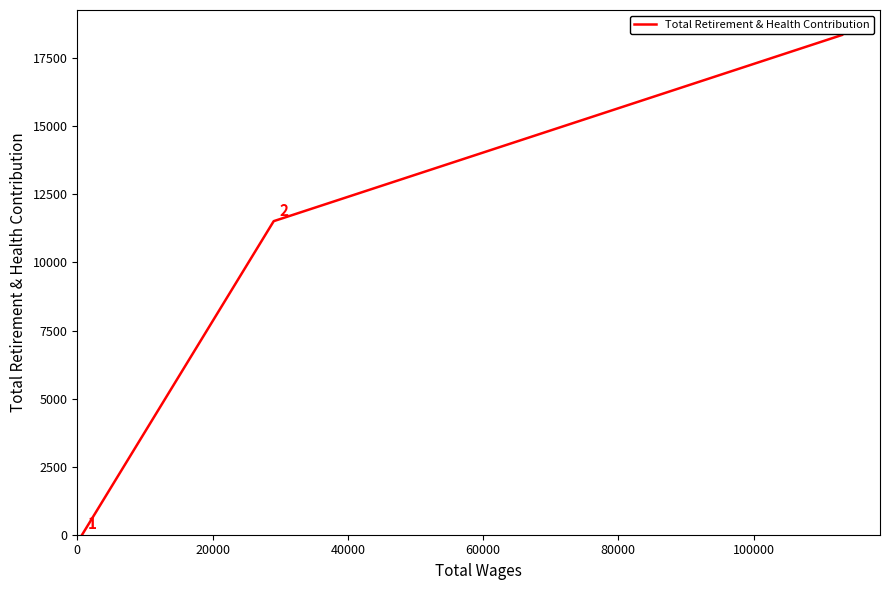

How many values are between 0 and 18353?

3